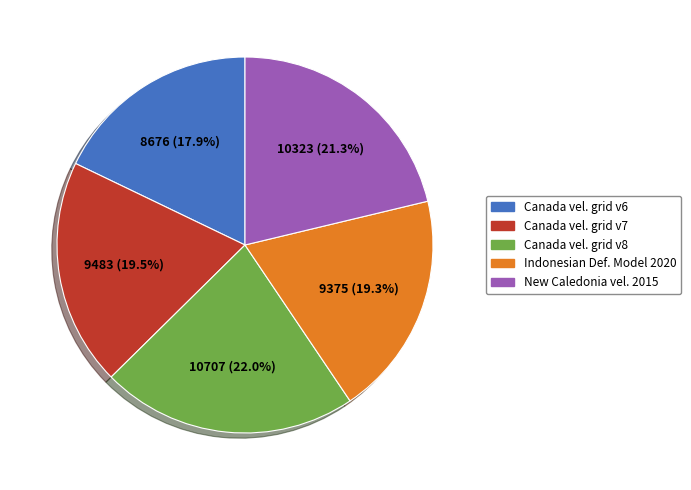

To the nearest percent, what is the average slice percentage?

20%